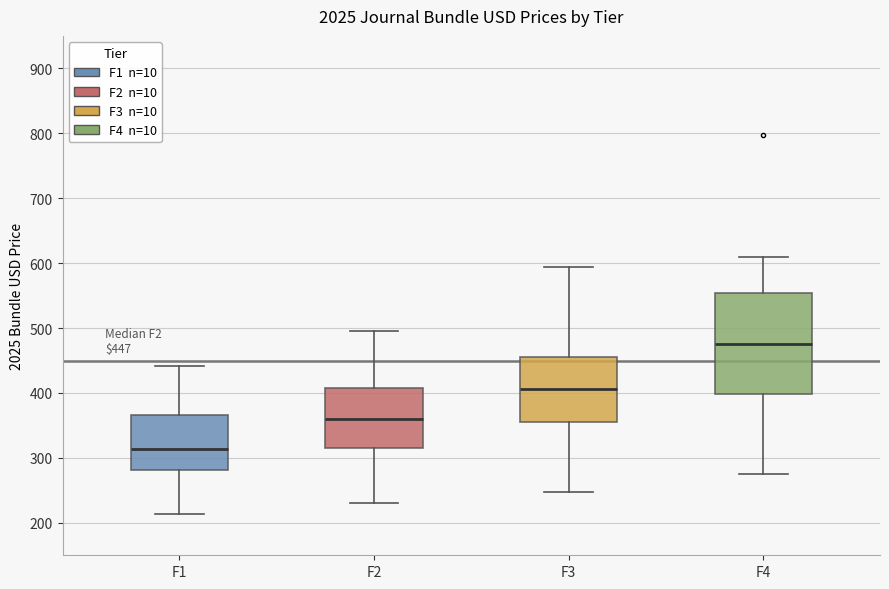

Which box is the tallest, from its lower edge to its upper edge?

F4